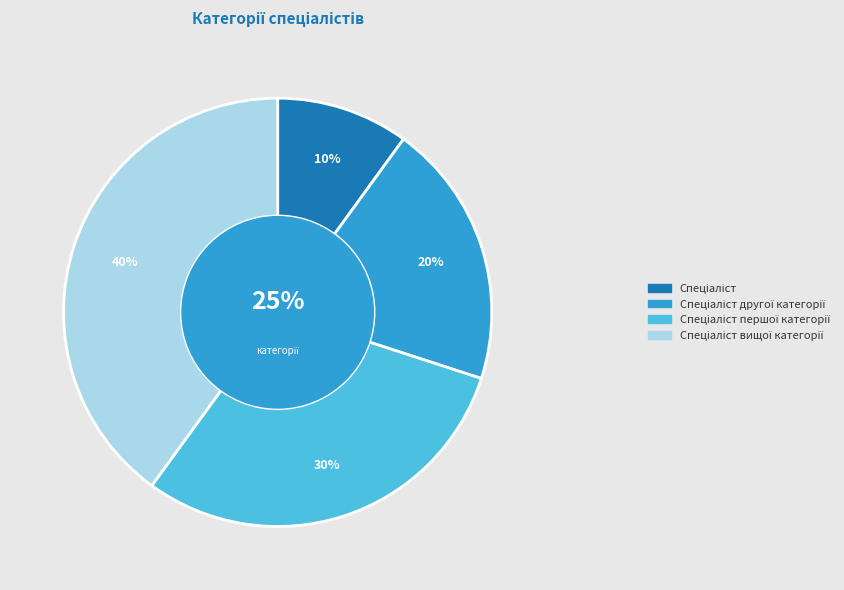

Count the number of slices in the pie.

4